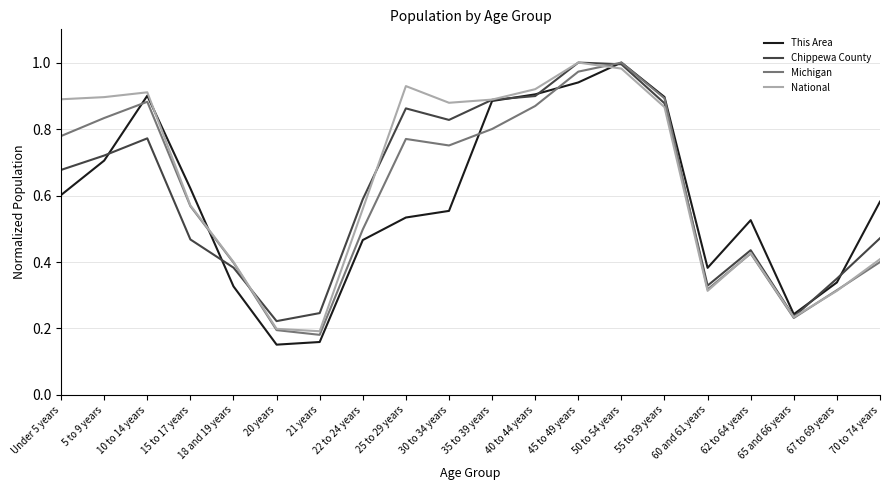

Is it true that Michigan equals 0.2 at 70 to 74 years?

False